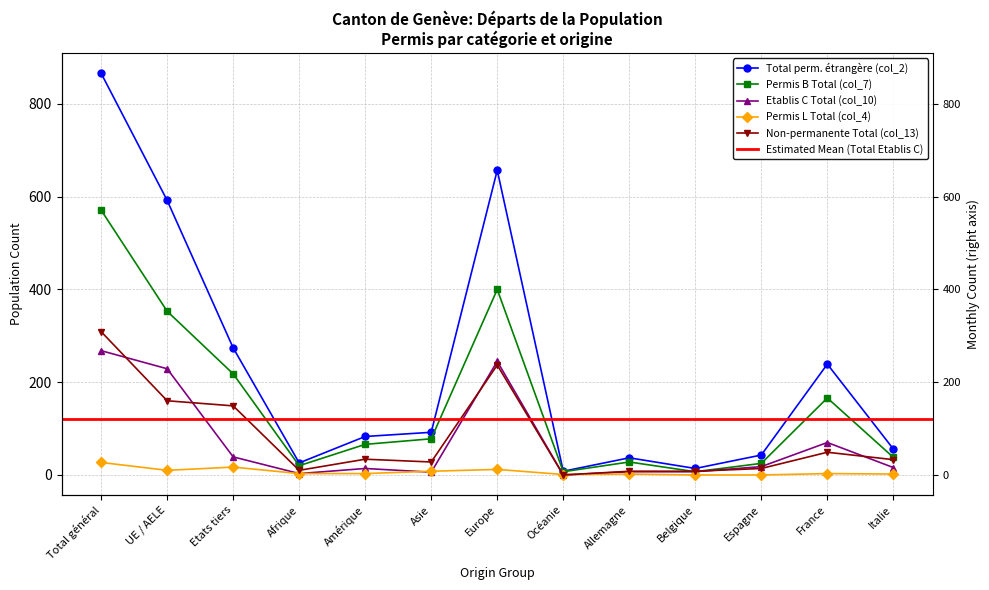

True or false: Permis L Total (col_4) and Permis B Total (col_7) intersect in this chart.

False